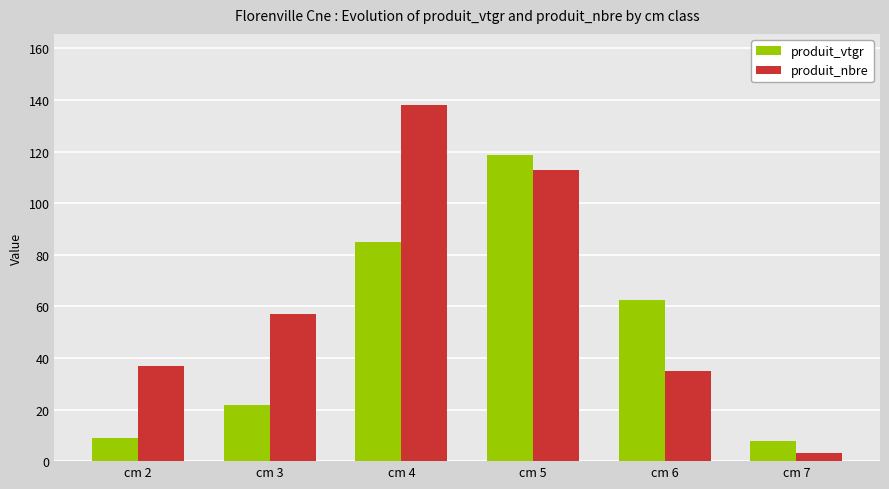

Is it true that produit_nbre equals 35.0 at cm 6?

True